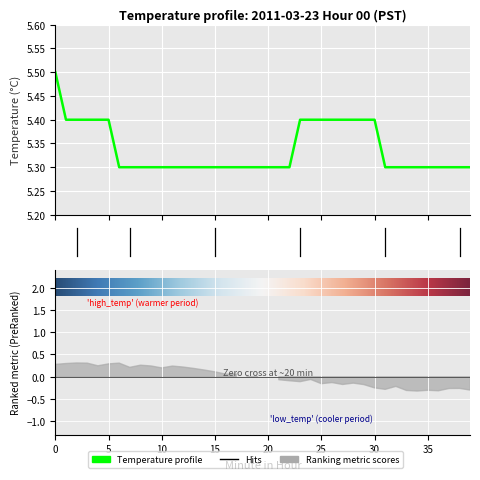

What is the value of the 27th point from the left?

5.4